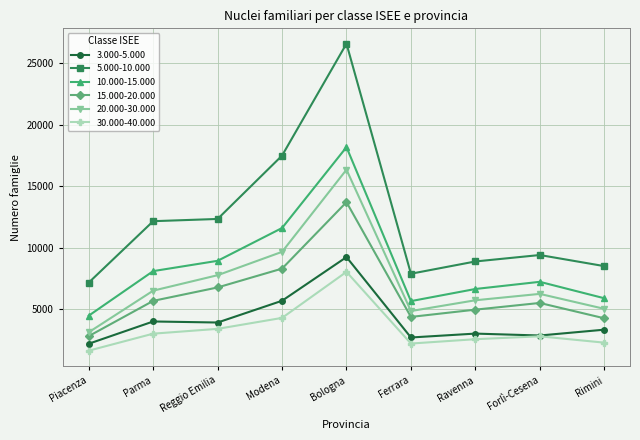

What is the difference between the 30.000-40.000 values at Piacenza and Ravenna?

932